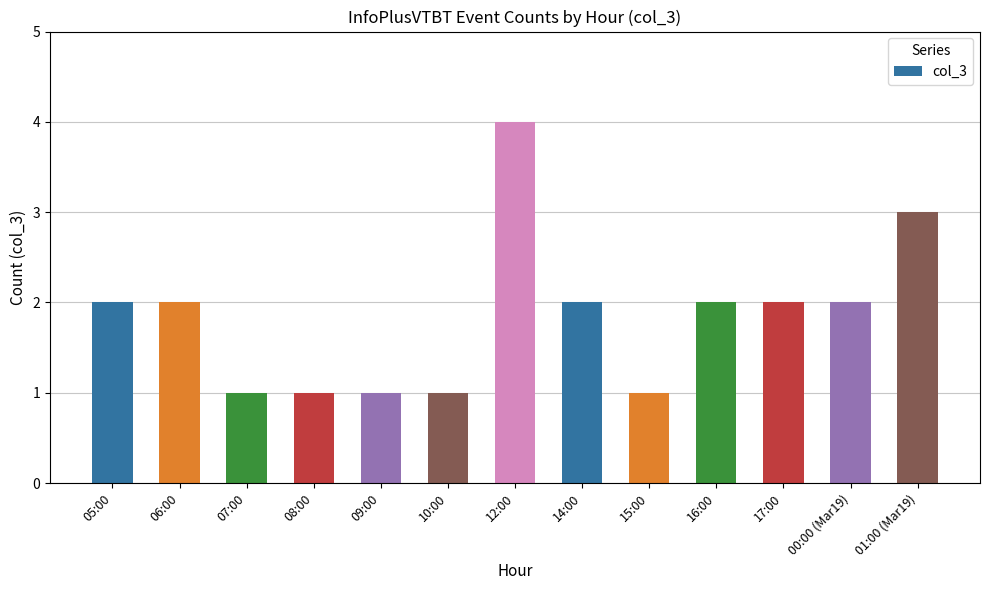

What is the sum of the values at 17:00 and 00:00 (Mar19)?

4